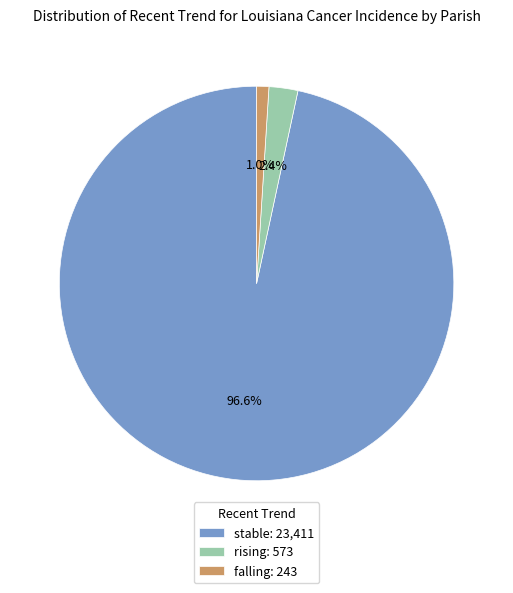

What is the smallest slice in the pie chart?

falling